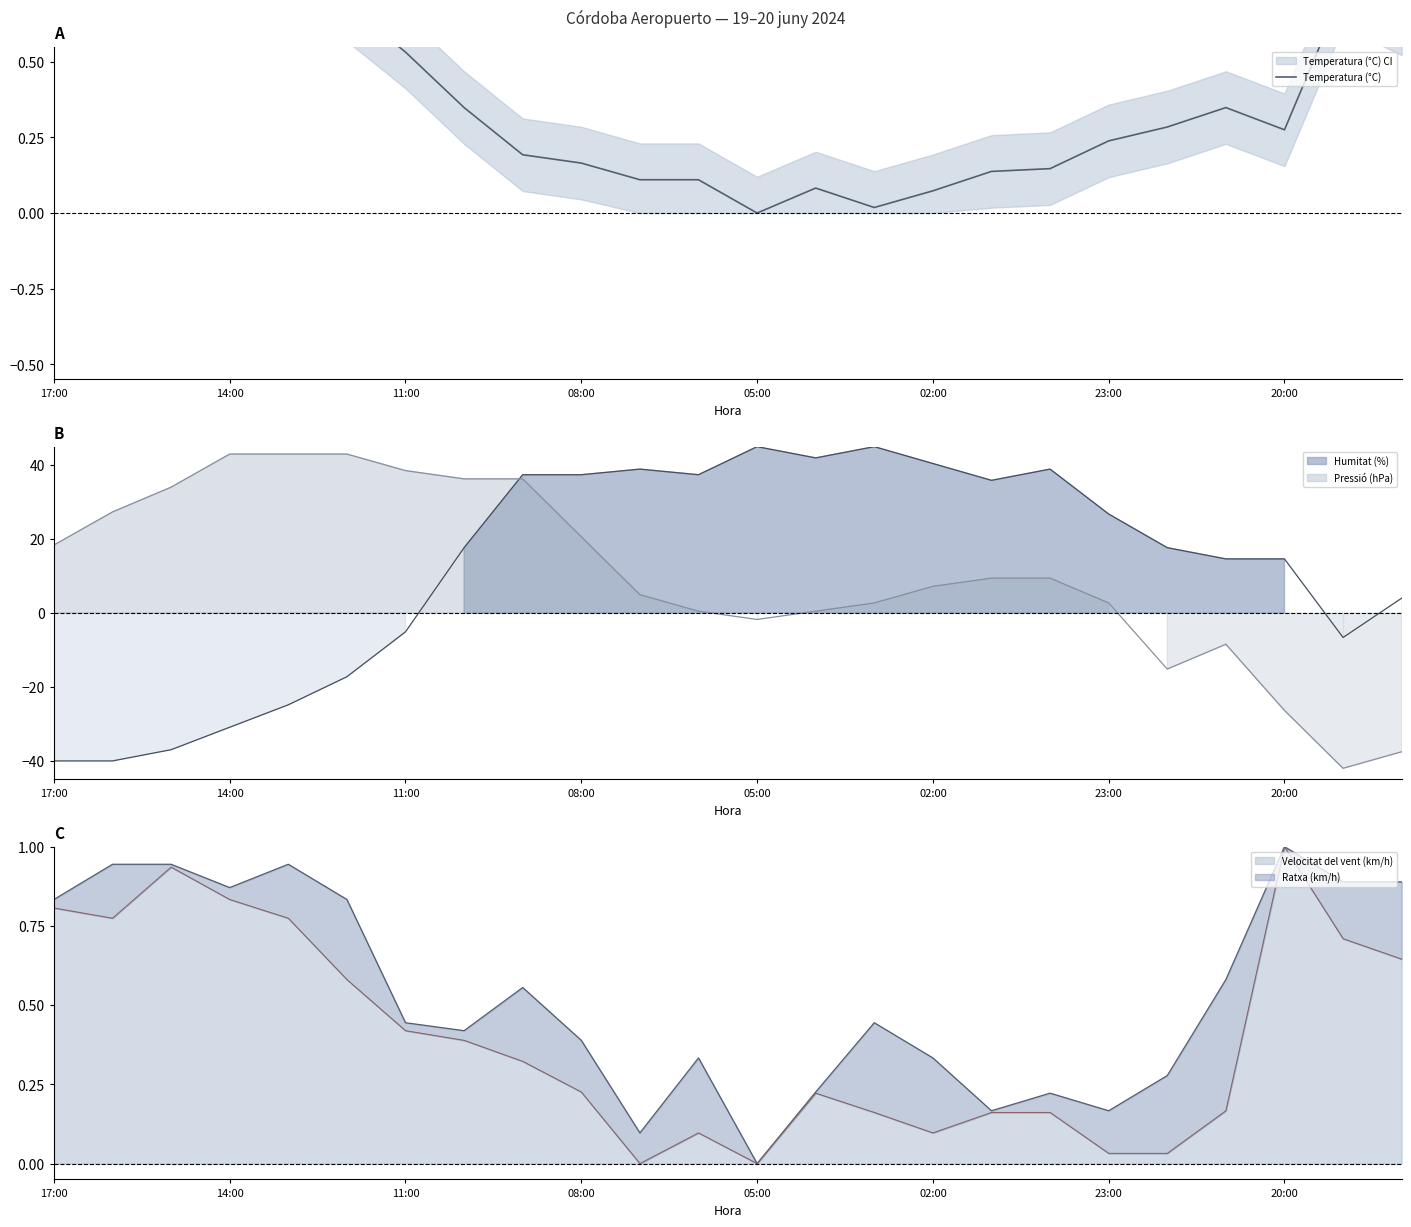

At which category does the data reach its first local valley?

05:00